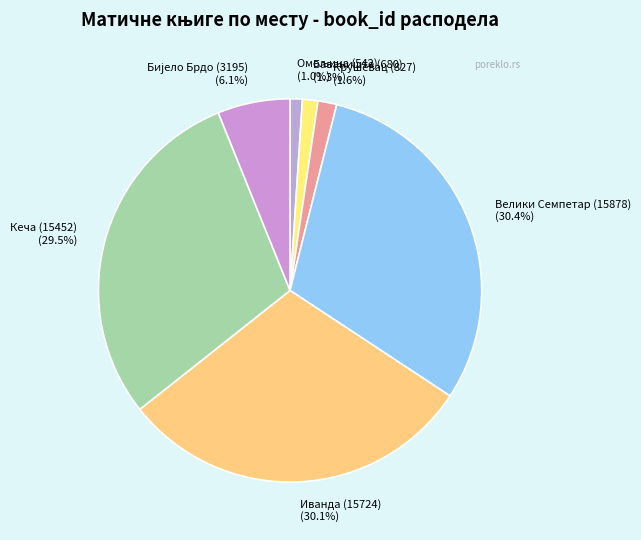

Between Крушевац (827) and Иванда (15724), which is larger?

Иванда (15724)